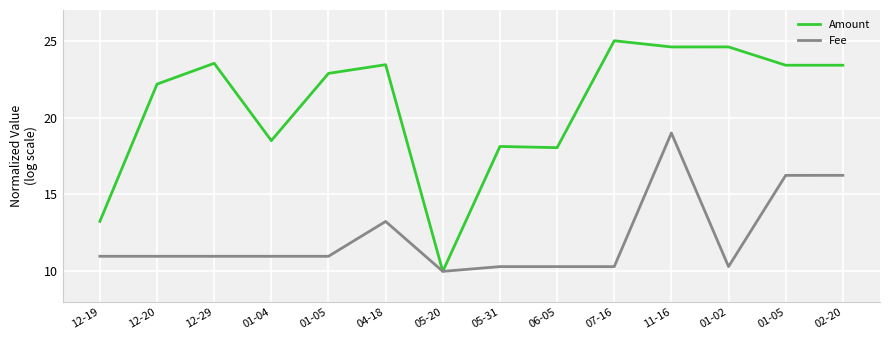

How many lines are shown in the chart?

2